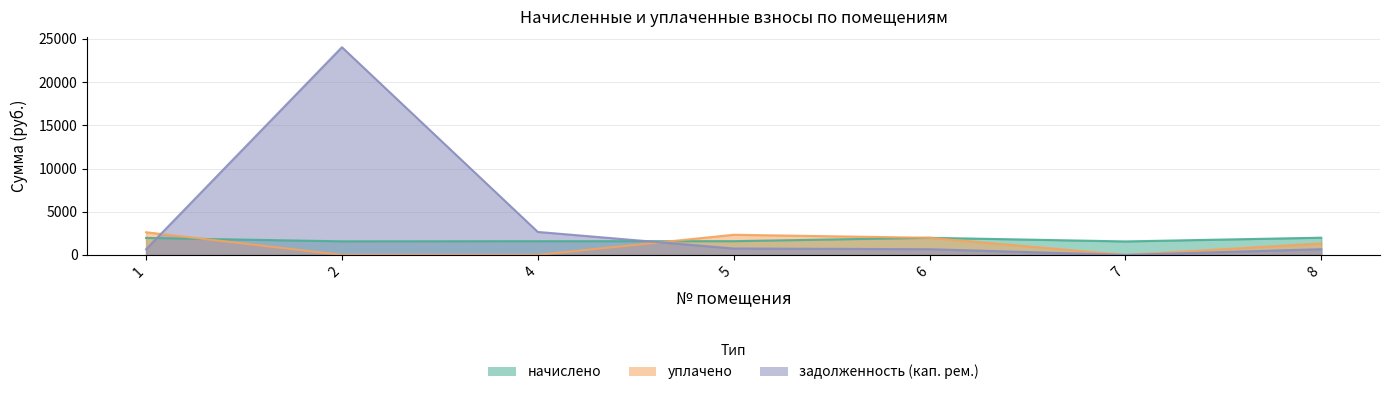

At which category does уплачено reach its first local valley?

7